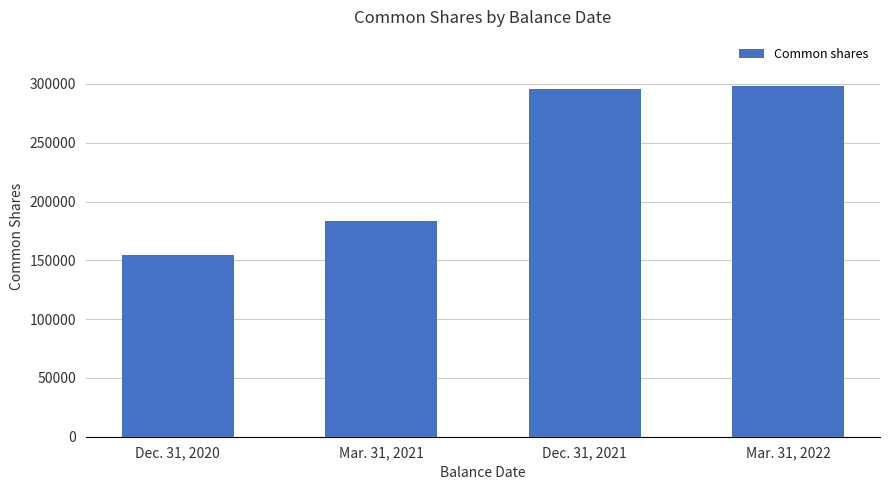

What value does the data have at Dec. 31, 2021?

296051